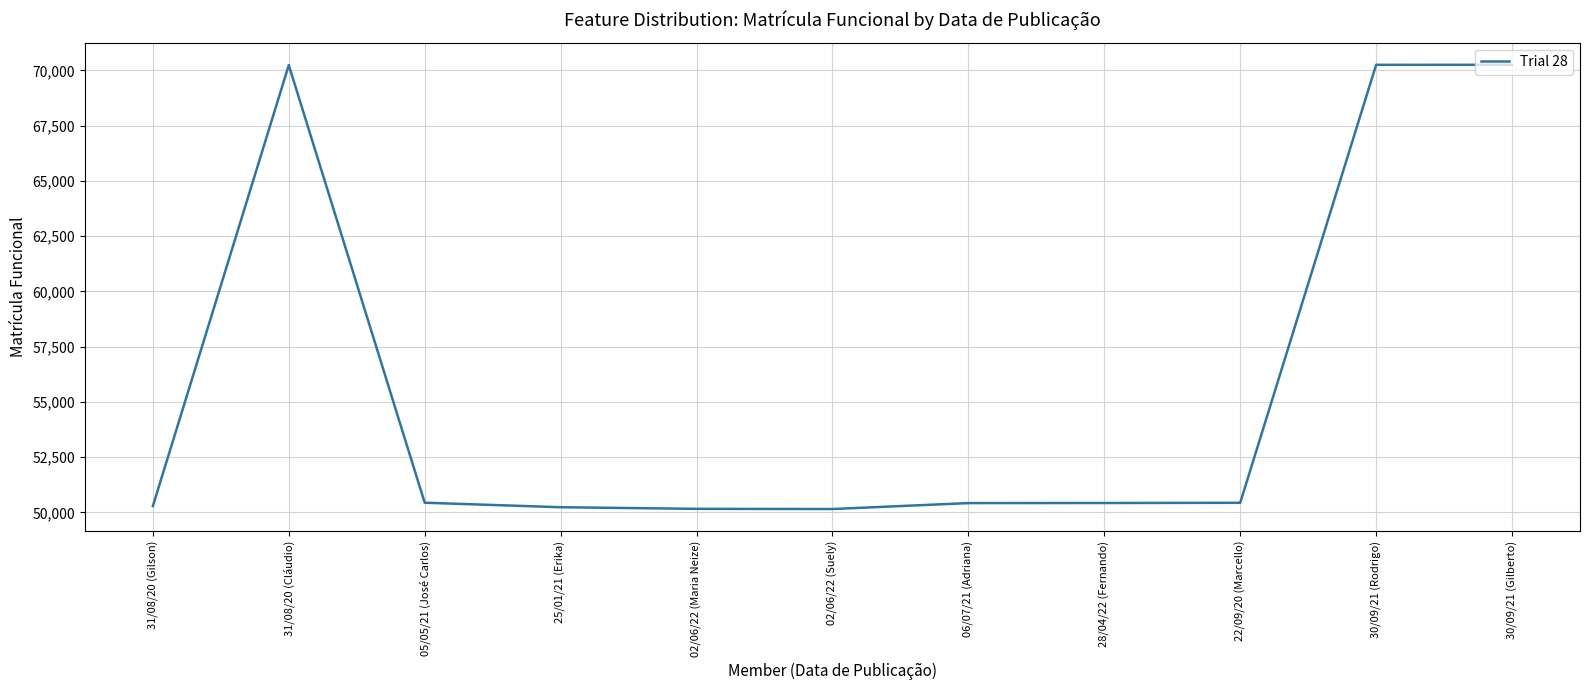

What is the ratio of the value at 30/09/21 (Rodrigo) to the value at 22/09/20 (Marcello)?

1.4